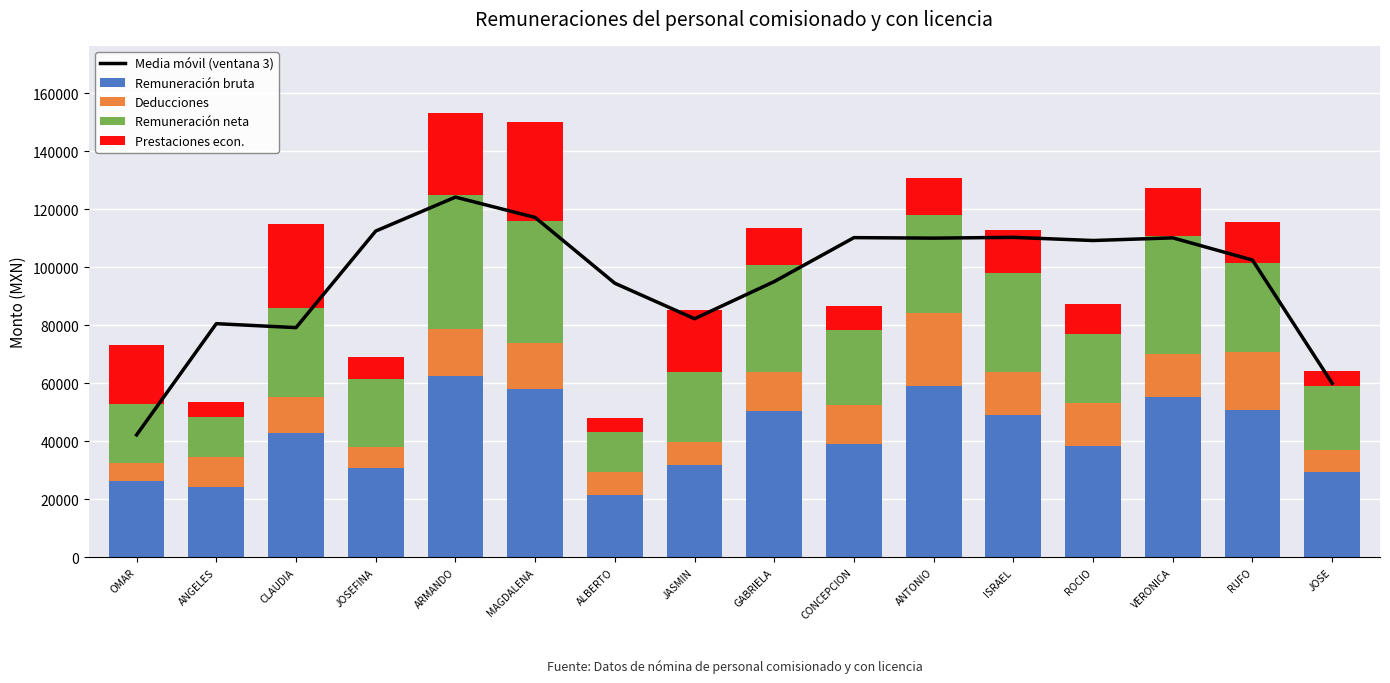

Reading left to right, what are all the values shown in this chart?

Media móvil (ventana 3): OMAR=42228.0	ANGELES=80556.2	CLAUDIA=79194.7	JOSEFINA=112469.8	ARMANDO=124164.2	MAGDALENA=117164.3	ALBERTO=94485.4	JASMIN=82258.3	GABRIELA=95066.1	CONCEPCION=110205.3	ANTONIO=110032.0	ISRAEL=110298.4	ROCIO=109208.6	VERONICA=110127.1	RUFO=102477.6	JOSE=60010.2
Remuneración bruta: OMAR=26504.0	ANGELES=24225.1	CLAUDIA=42949.8	JOSEFINA=30701.1	ARMANDO=62406.8	MAGDALENA=57922.3	ALBERTO=21624.8	JASMIN=31969.0	GABRIELA=50344.8	CONCEPCION=39259.4	ANTONIO=58928.3	ISRAEL=48967.1	ROCIO=38494.0	VERONICA=55357.6	RUFO=50759.5	JOSE=29552.3
Deducciones: OMAR=5917.2	ANGELES=10302.2	CLAUDIA=12342.8	JOSEFINA=7228.6	ARMANDO=16286.0	MAGDALENA=15913.4	ALBERTO=7752.7	JASMIN=7647.8	GABRIELA=13580.0	CONCEPCION=13342.6	ANTONIO=25142.1	ISRAEL=15079.2	ROCIO=14644.1	VERONICA=14852.9	RUFO=19999.5	JOSE=7552.0
Remuneración neta: OMAR=20586.7	ANGELES=13923.0	CLAUDIA=30607.0	JOSEFINA=23472.5	ARMANDO=46120.8	MAGDALENA=42008.9	ALBERTO=13872.1	JASMIN=24321.2	GABRIELA=36764.8	CONCEPCION=25916.8	ANTONIO=33786.2	ISRAEL=33888.0	ROCIO=23849.9	VERONICA=40504.7	RUFO=30760.0	JOSE=22000.3
Prestaciones econ.: OMAR=20210.9	ANGELES=5015.0	CLAUDIA=29085.0	JOSEFINA=7732.0	ARMANDO=28477.0	MAGDALENA=34223.0	ALBERTO=4885.0	JASMIN=21316.0	GABRIELA=12697.0	CONCEPCION=8039.0	ANTONIO=12815.0	ISRAEL=14932.4	ROCIO=10369.0	VERONICA=16687.0	RUFO=14103.0	JOSE=5304.0